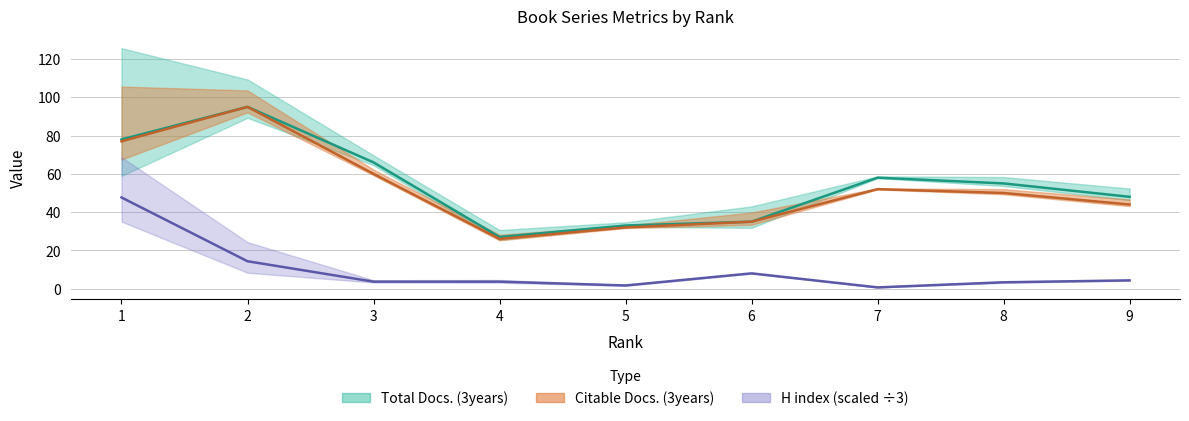

True or false: Citable Docs. (3years) and Total Docs. (3years) intersect in this chart.

False